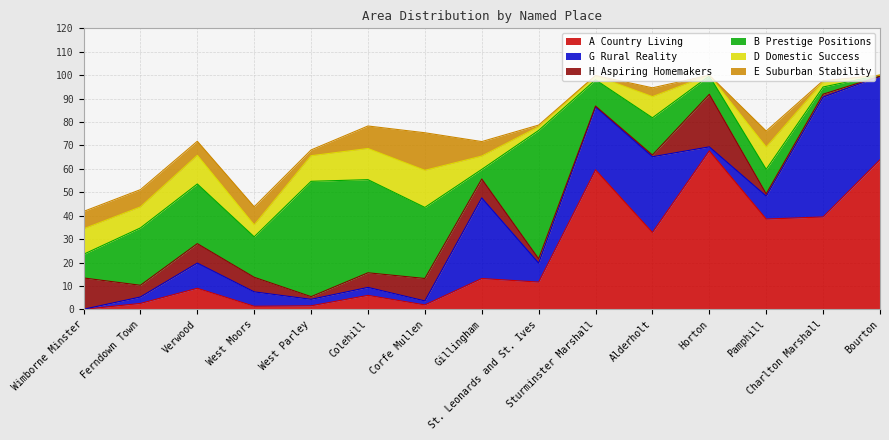

Is the value of E Suburban Stability at Gillingham greater than the value of A Country Living at Verwood?

No